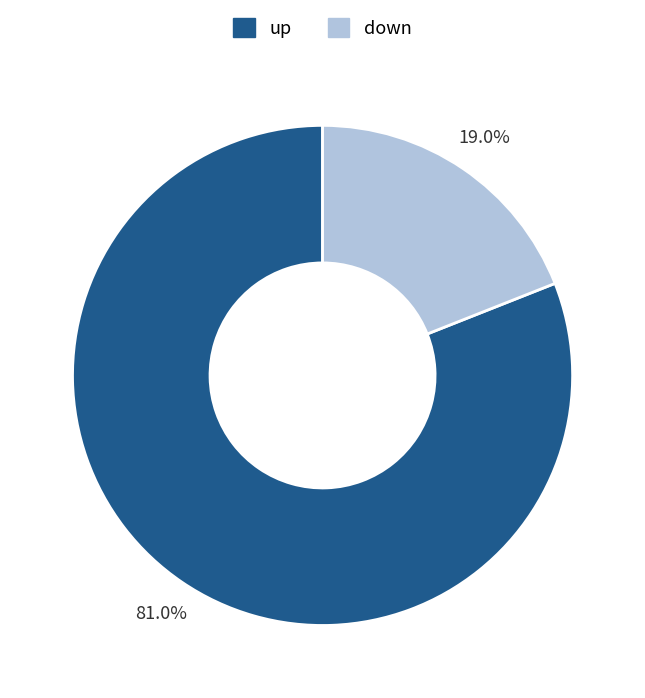

To the nearest percent, what is the difference between the up and down slice percentages?

62%